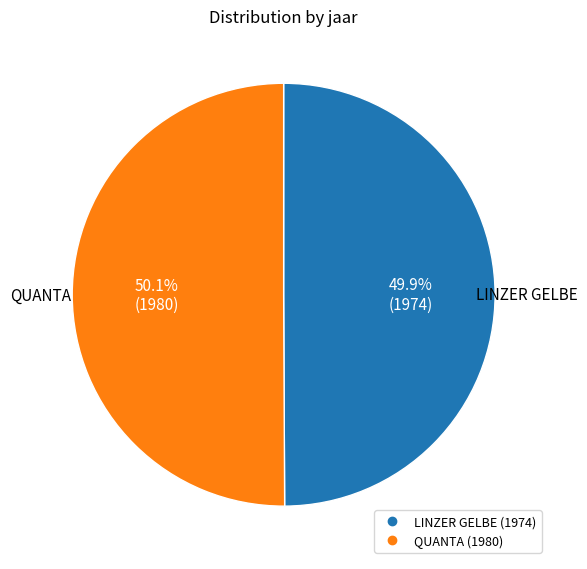

Does any single category account for the majority?

Yes